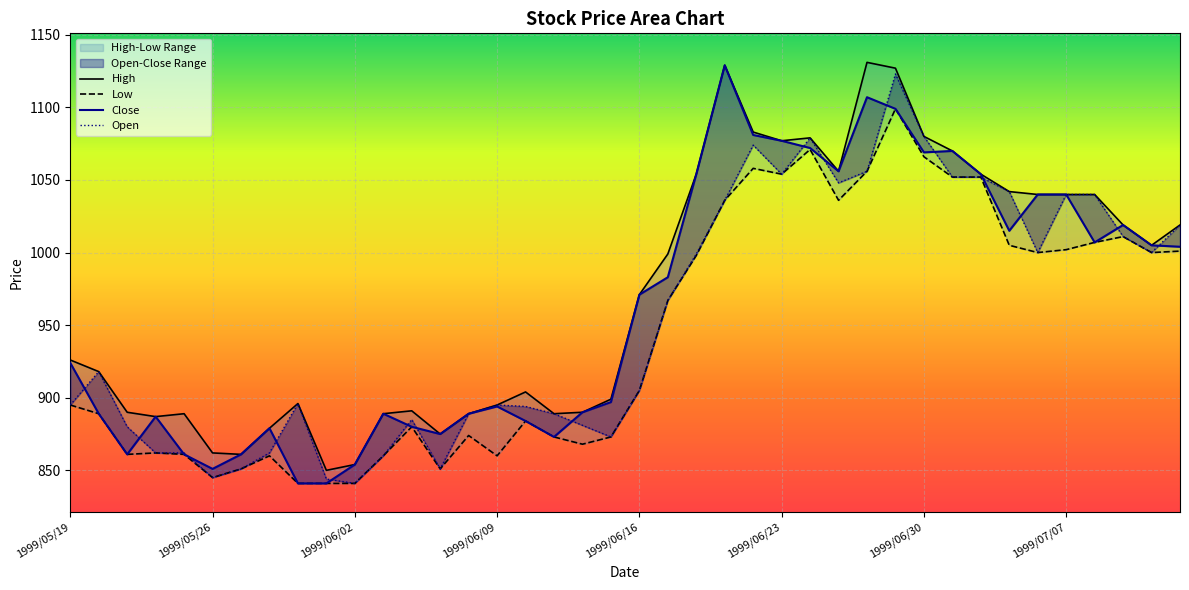

What is the difference between the highest and lowest values at 22?

56